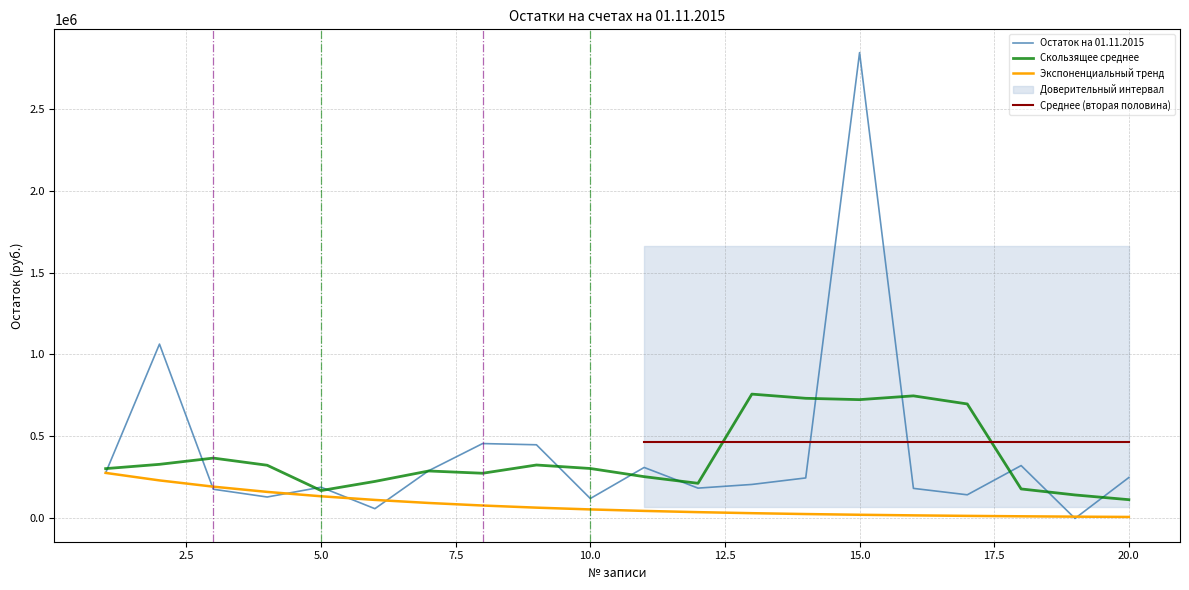

Reading left to right, what are all the values shown in this chart?

1=277686.4	2=1063307.4	3=178042.2	4=130687.5	5=190520.6	6=59495.1	7=291230.5	8=456690.4	9=449206.5	10=121386.9	11=310892.2	12=184888.8	13=207295.0	14=246963.4	15=2841127.8	16=183304.1	17=144169.9	18=322449.9	19=0.0	20=249502.3